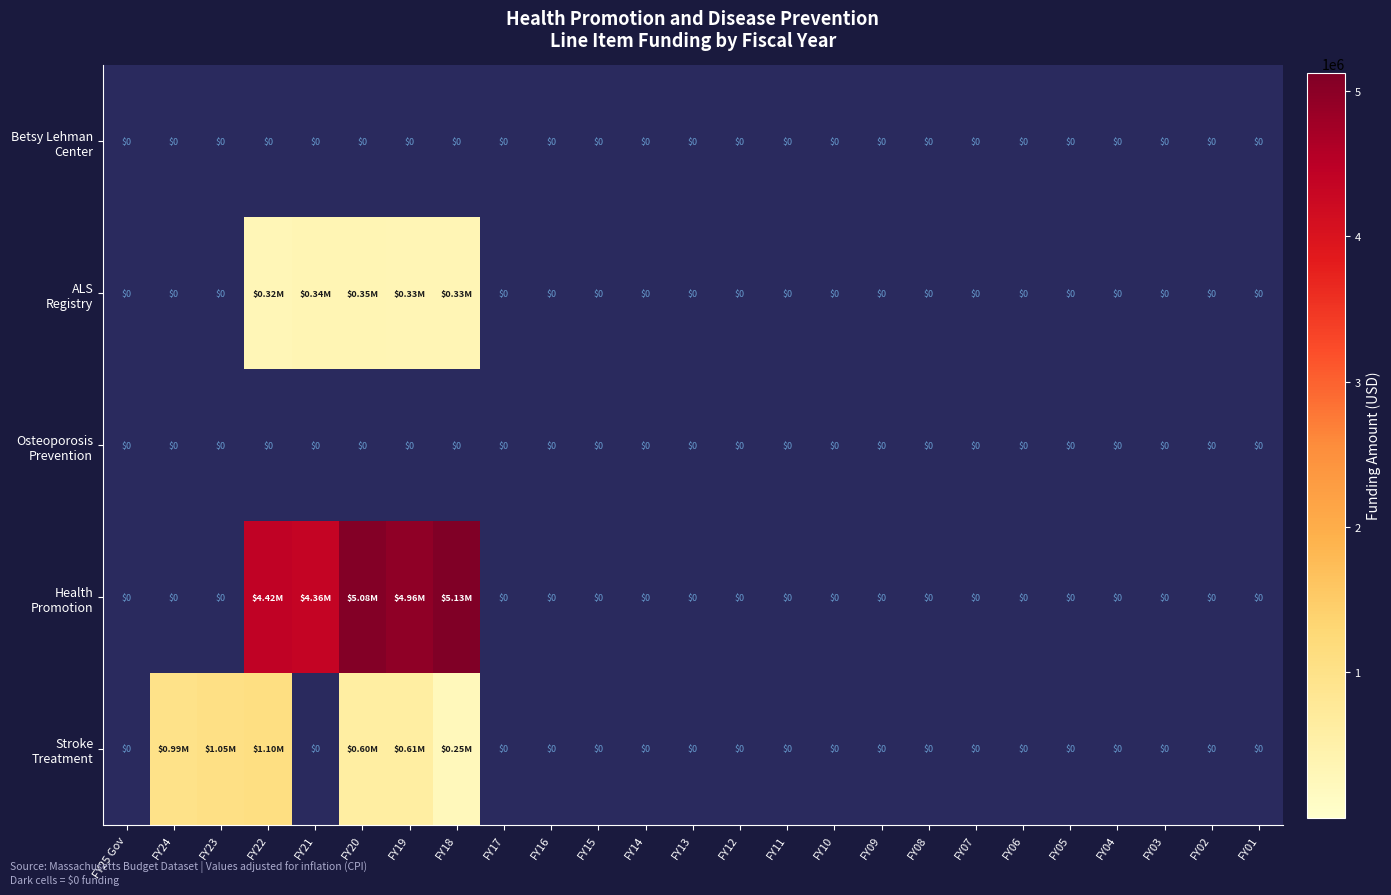

Is it true that Stroke Treatment equals -544190 at FY07?

False